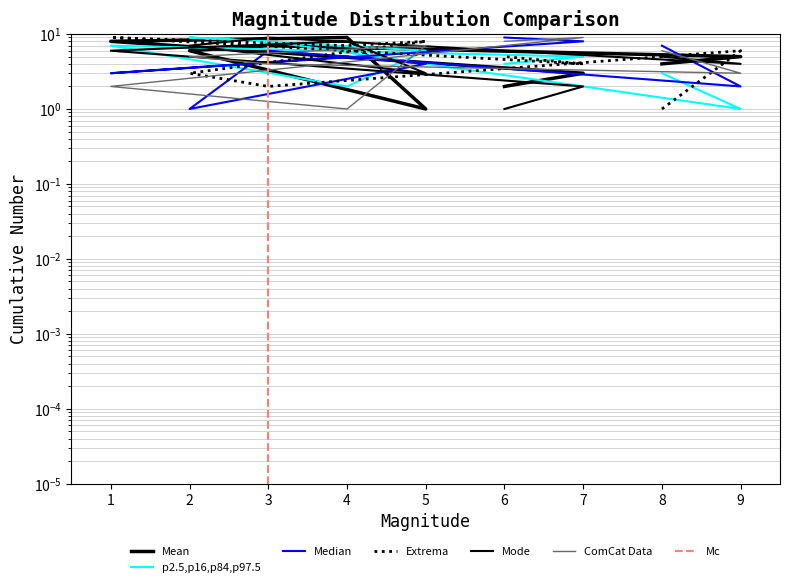

True or false: col_8 has a value of 4 at 8.

False